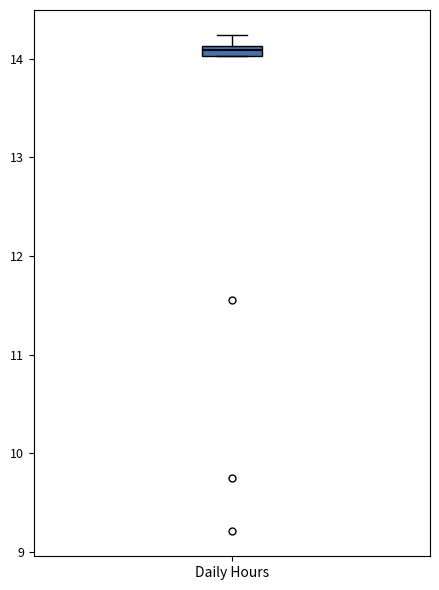

Where does the upper whisker of the box for Daily Hours end on the y-axis? The values are not printed on the chart, so give them approximately, as read against the axis.

14.2